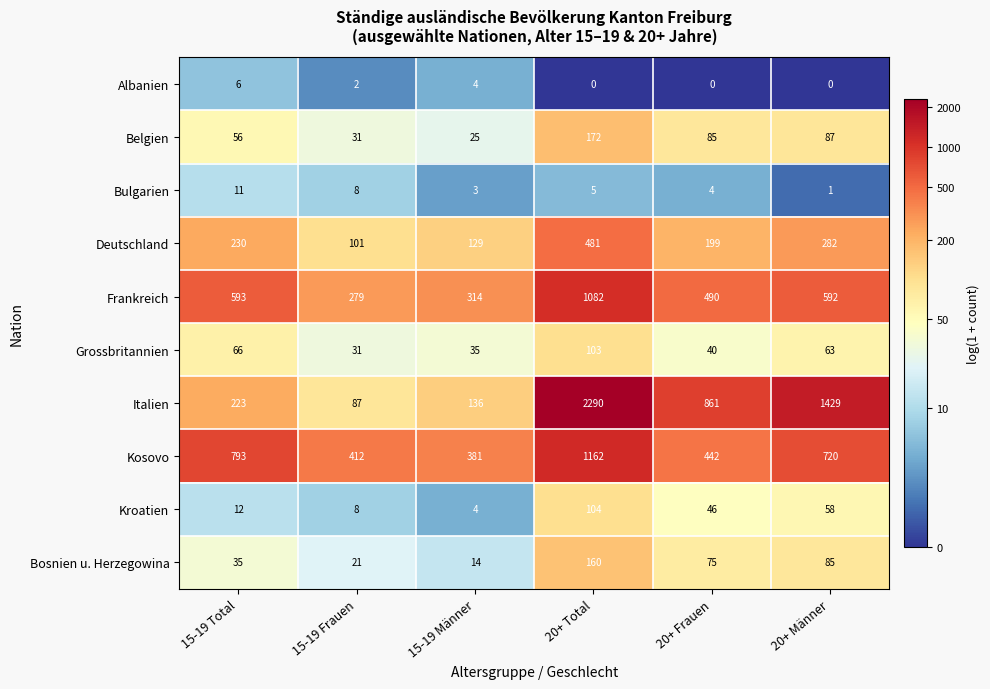

Which label corresponds to the largest value in the chart?

20+ Total